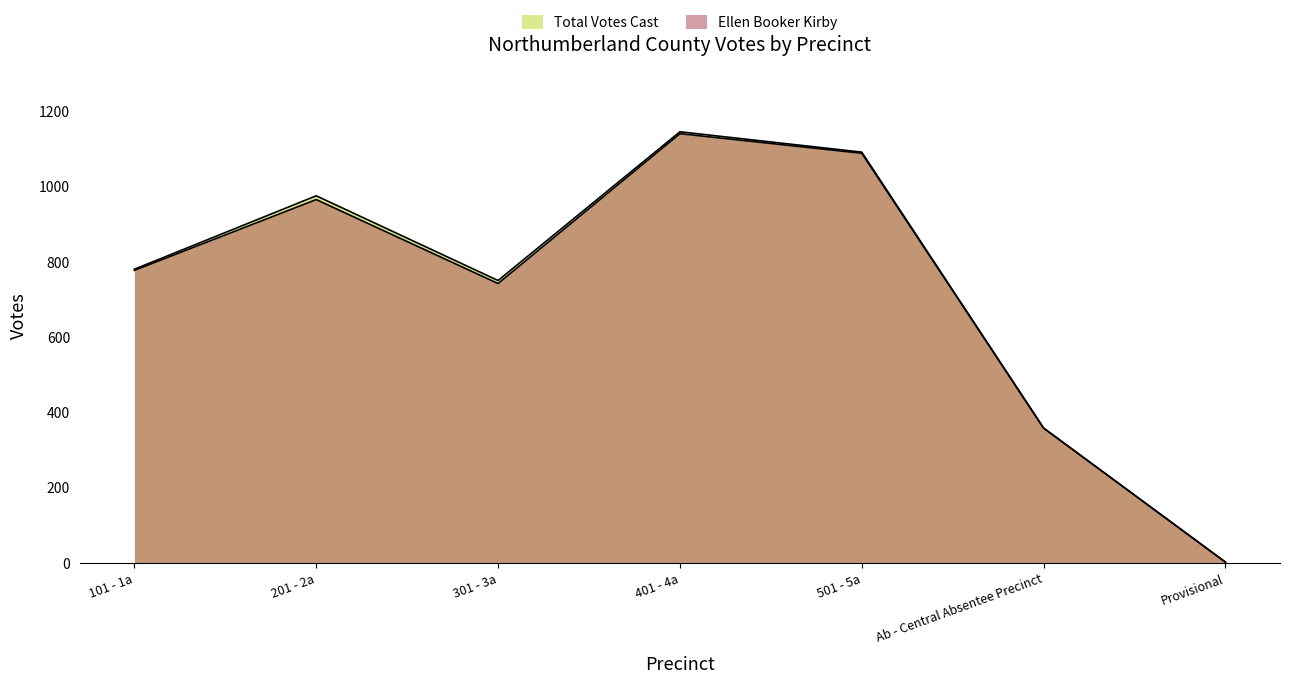

What is the lowest value of the Total Votes Cast series?

2